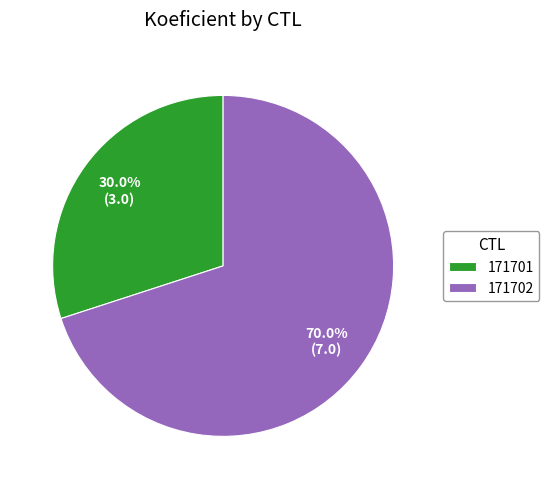

What portion of the pie excludes 171702?

30.0%